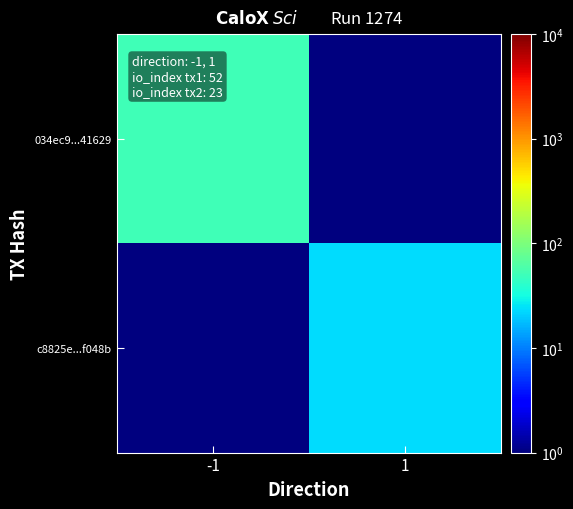

Count the number of categories in the chart.

2